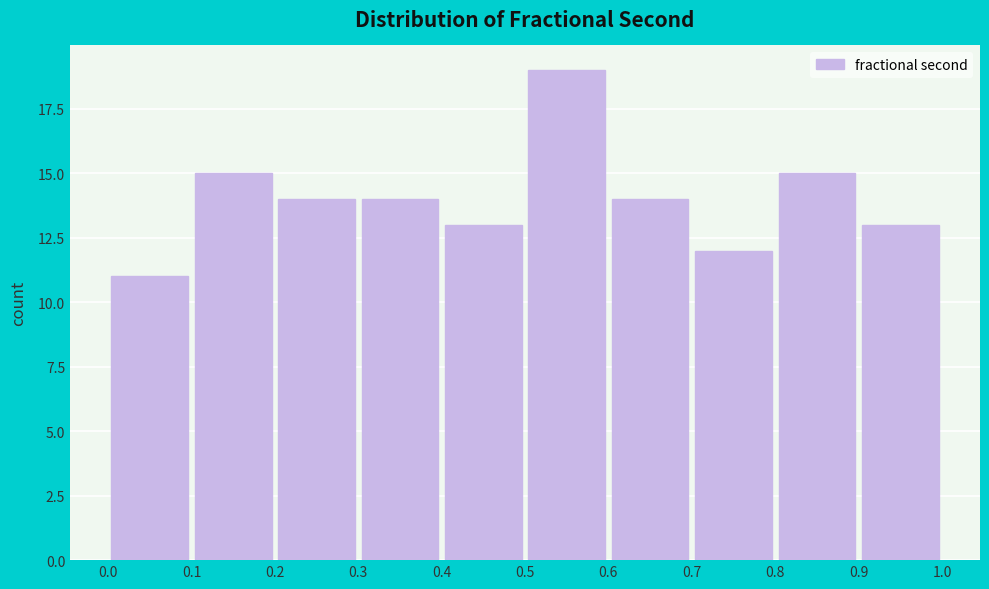

Reading left to right, transcribe this chart: for each bar, give the range it covers on the x-axis and its height. The values are not printed on the chart, so give them approximately, as read against the axis.

0.0 to 0.1: 11
0.1 to 0.2: 15
0.2 to 0.3: 14
0.3 to 0.4: 14
0.4 to 0.5: 13
0.5 to 0.6: 19
0.6 to 0.7: 14
0.7 to 0.8: 12
0.8 to 0.9: 15
0.9 to 1.0: 13